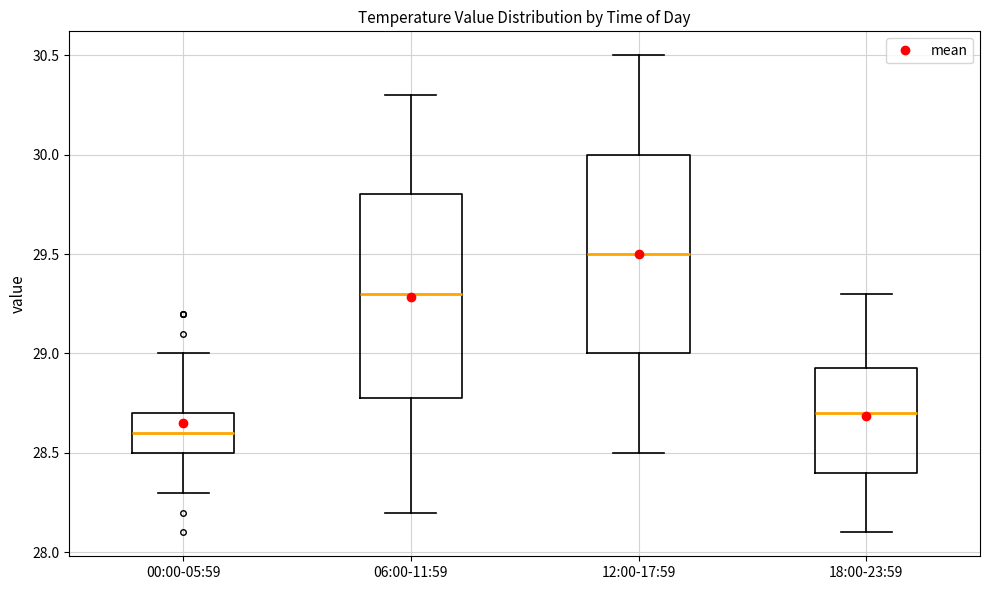

Reading left to right, transcribe this box plot: for each box, give where its median line is, the range the box spans, and where its two whiskers end, as read against the y-axis. The values are not printed on the chart, so give them approximately, as read against the axis.

00:00-05:59: median 28.60, box 28.50 to 28.70, whiskers 28.30 to 29.00
06:00-11:59: median 29.30, box 28.80 to 29.80, whiskers 28.20 to 30.30
12:00-17:59: median 29.50, box 29.00 to 30.00, whiskers 28.50 to 30.50
18:00-23:59: median 28.70, box 28.40 to 28.95, whiskers 28.10 to 29.30